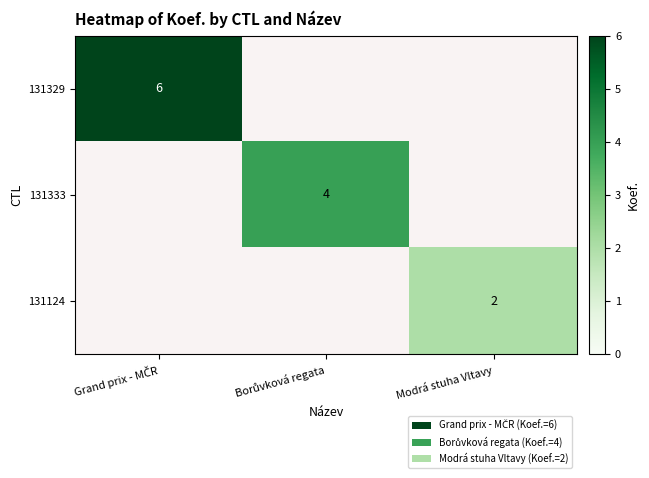

Which category has the lowest value across all series?

Borůvková regata